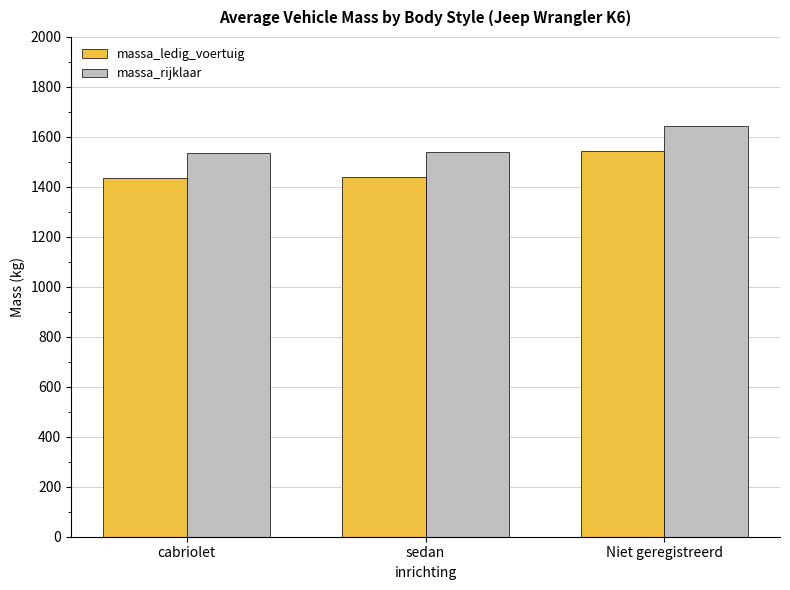

What is the label of the 1st bar from the right?

Niet geregistreerd